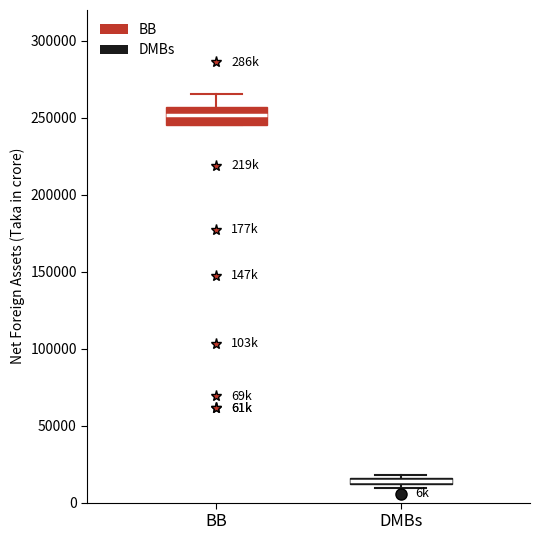

Where is the lower edge of the box for BB on the y-axis? The values are not printed on the chart, so give them approximately, as read against the axis.

245000